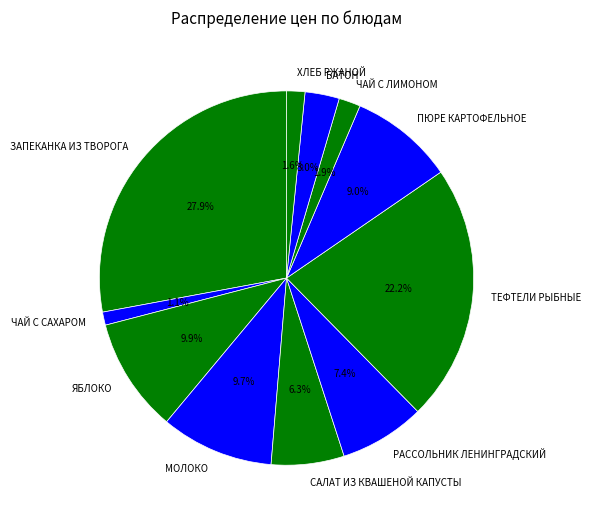

Which has a higher value, ХЛЕБ РЖАНОЙ or МОЛОКО?

МОЛОКО